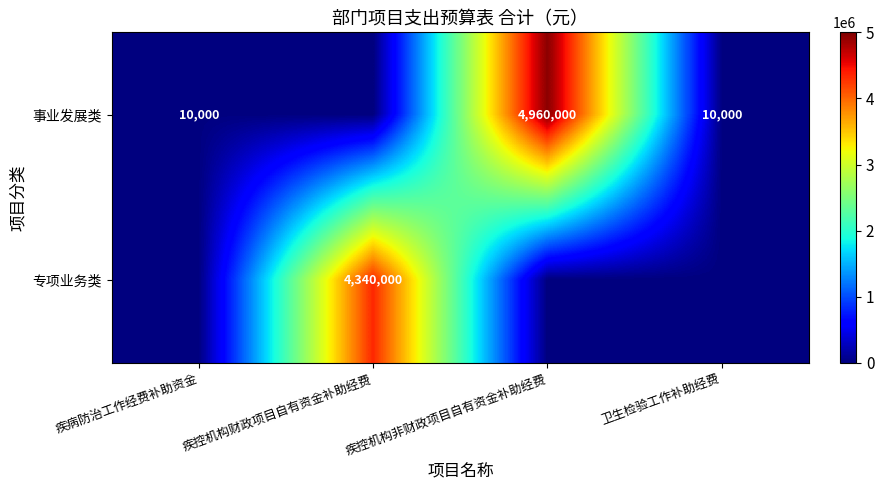

Is the value of 事业发展类 at 卫生检验工作补助经费 greater than the value of 专项业务类 at 疾控机构财政项目自有资金补助经费?

No